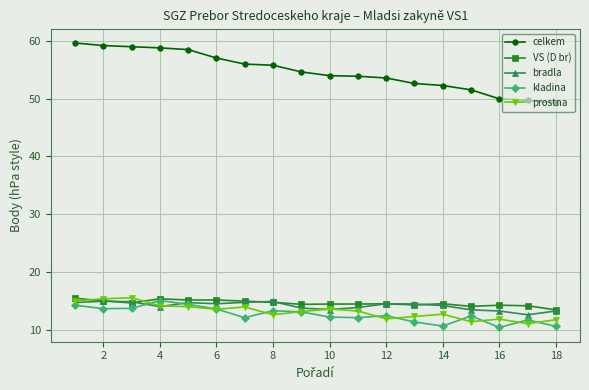

True or false: bradla and celkem intersect in this chart.

False